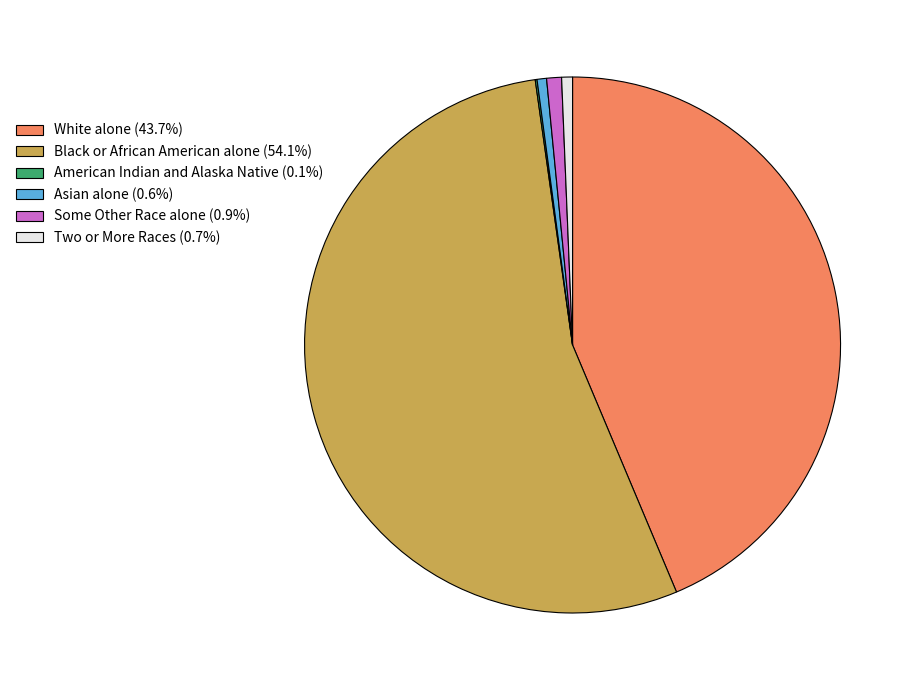

Does any single category account for the majority?

Yes